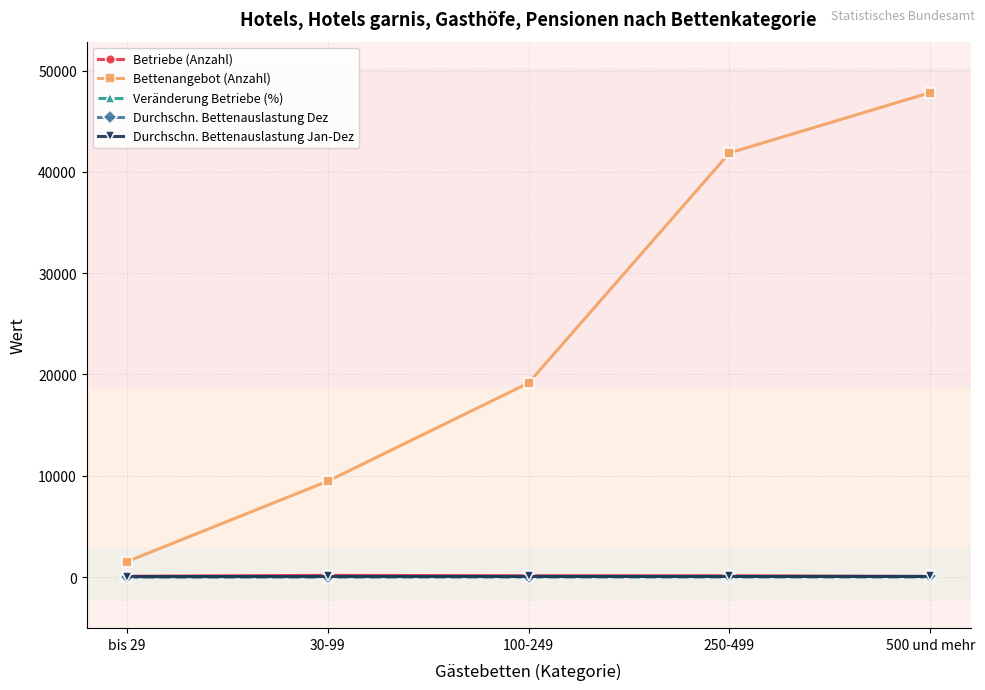

What is the label of the 4th point from the right?

30-99